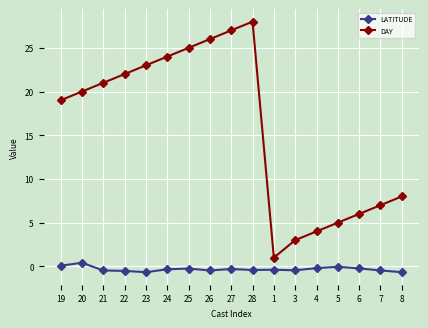

At 4, list the series in order from smallest to largest.

LATITUDE, DAY